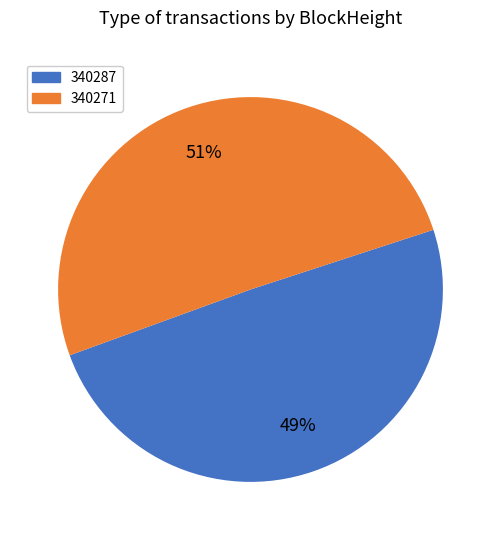

Which has a higher value, 340287 or 340271?

340271